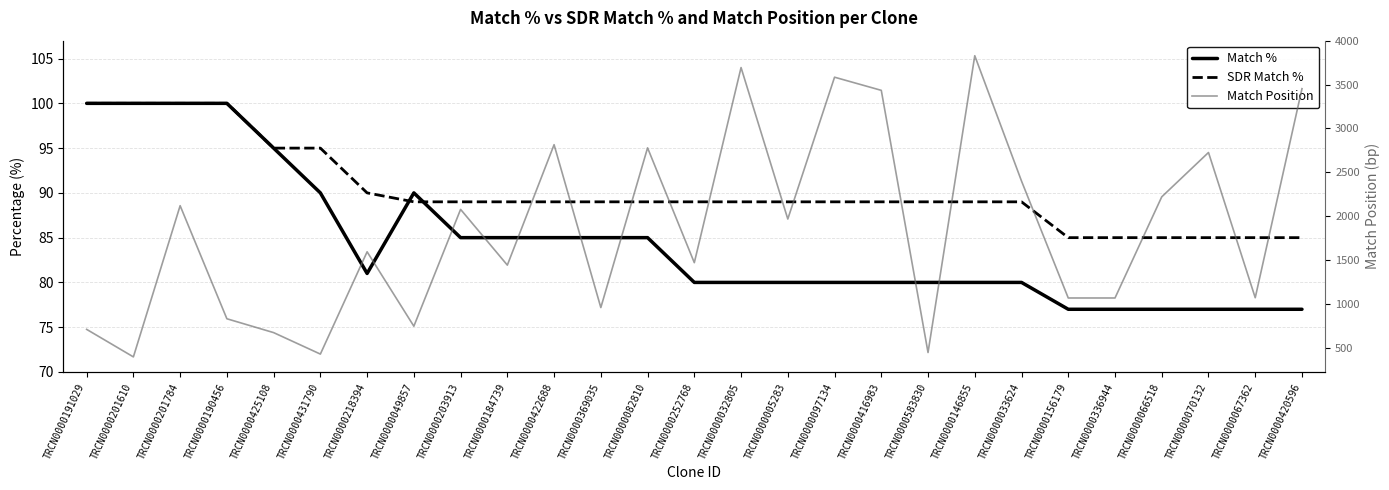

Between TRCN0000156179 and TRCN0000420596, which series saw the biggest shift?

Match Position